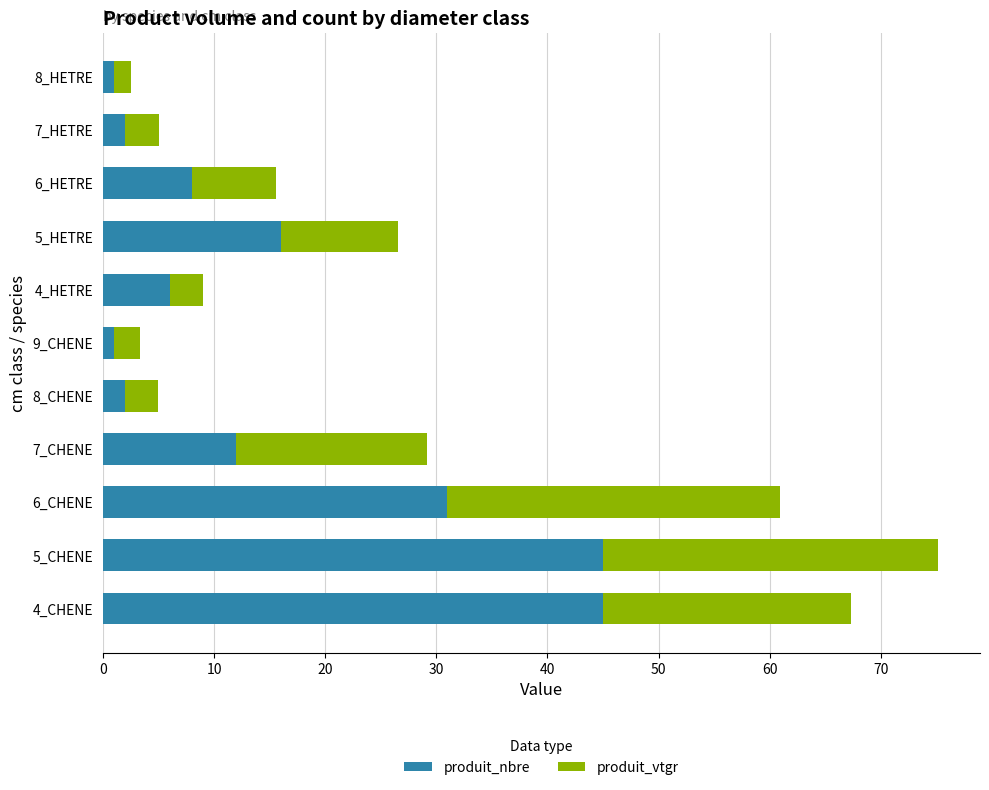

What is the sum of all produit_nbre values?

169.0